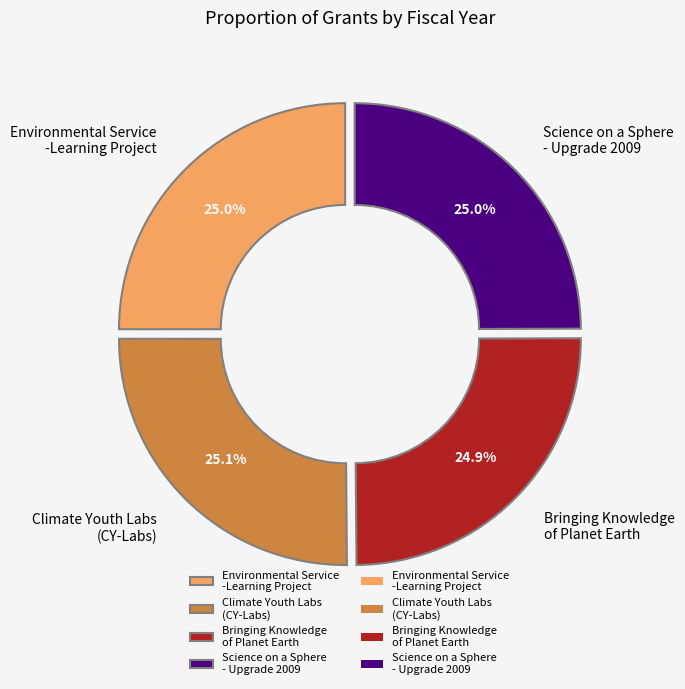

What portion of the pie excludes Environmental Service -Learning Project?

75.0%